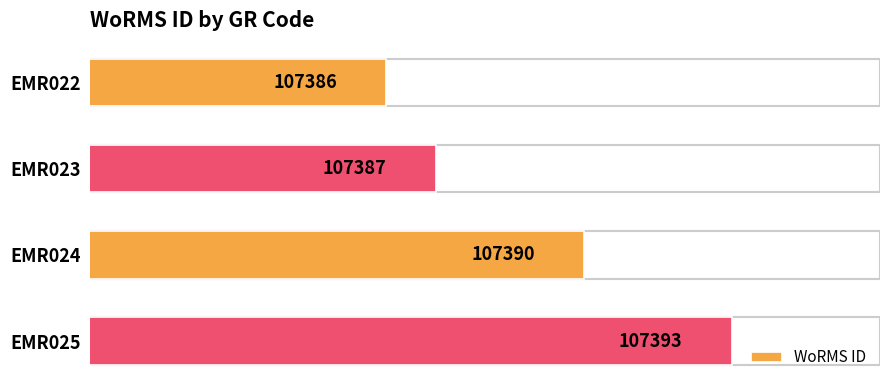

Does the chart contain any negative values?

No